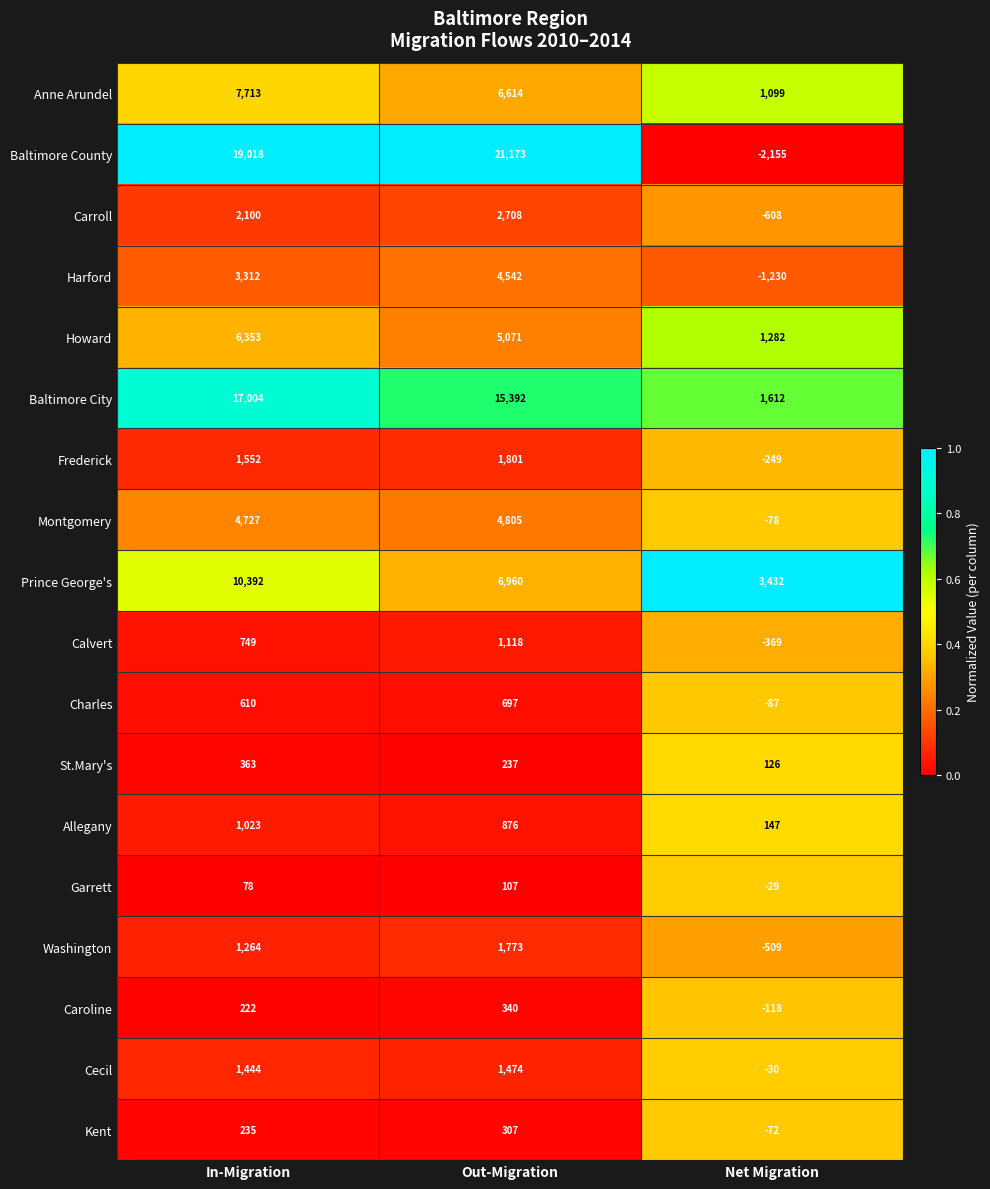

What is the total value across all series at Out-Migration?

75995